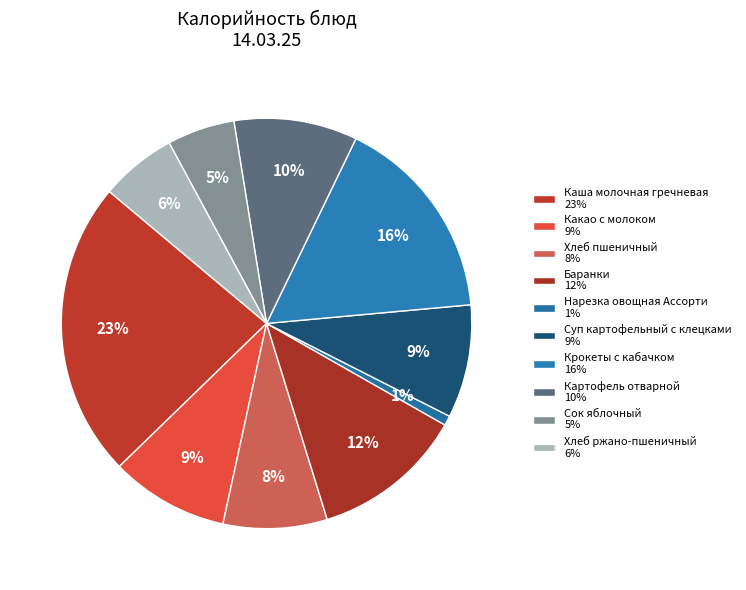

Does Нарезка овощная Ассорти account for over 50% of the chart?

No